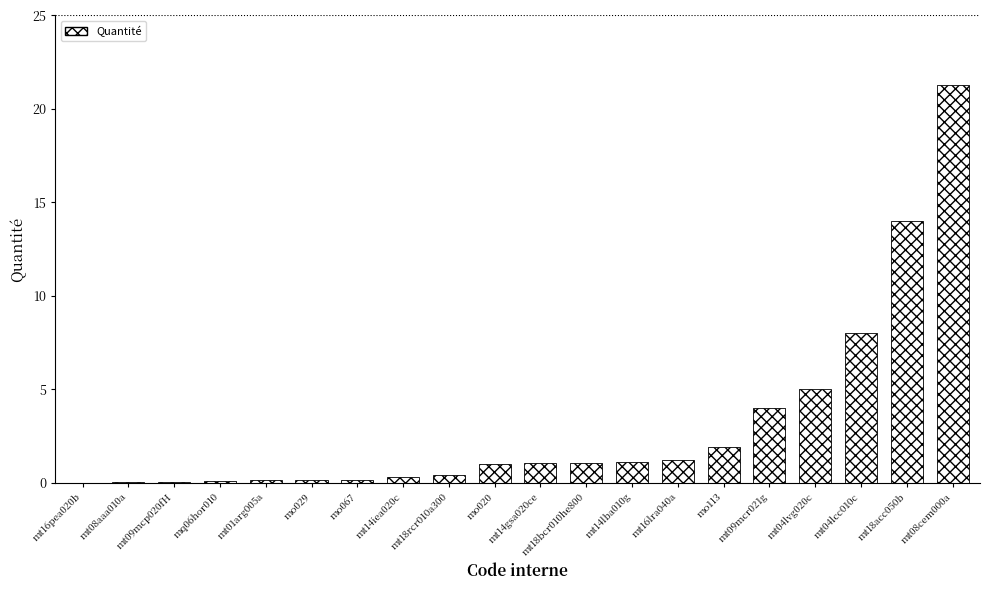

The chart shows a value of 5.3 at mt09mcr021g. True or false?

False